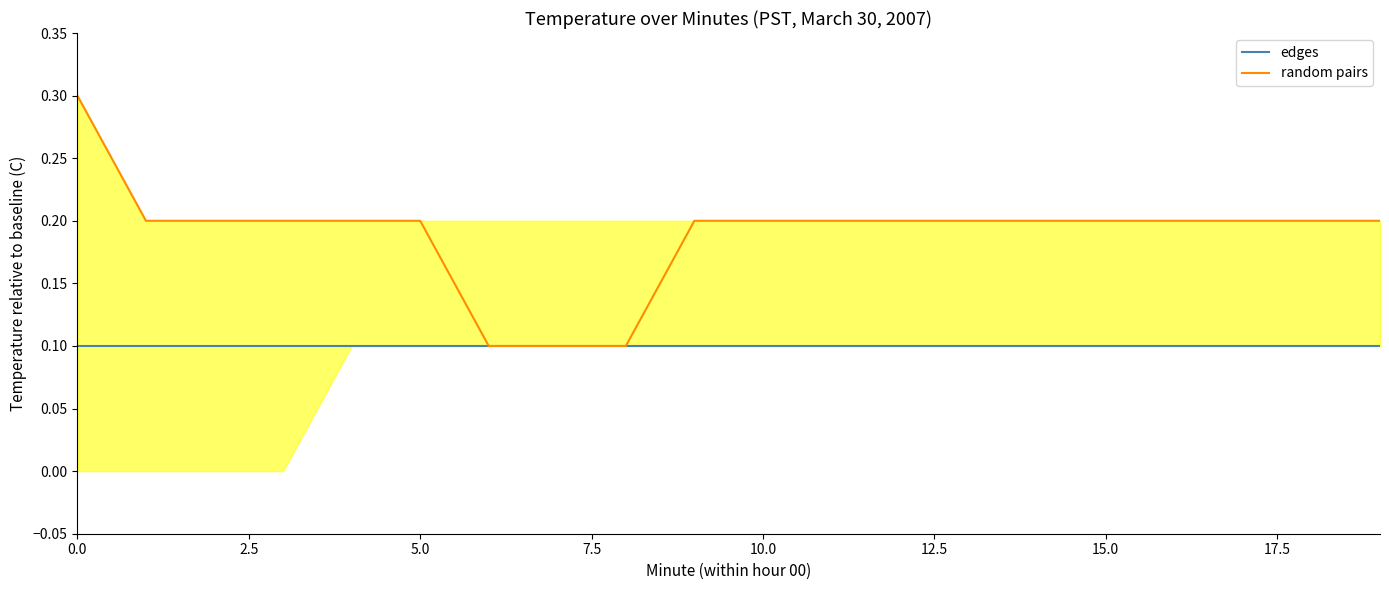

Which series has the widest spread of values?

random pairs